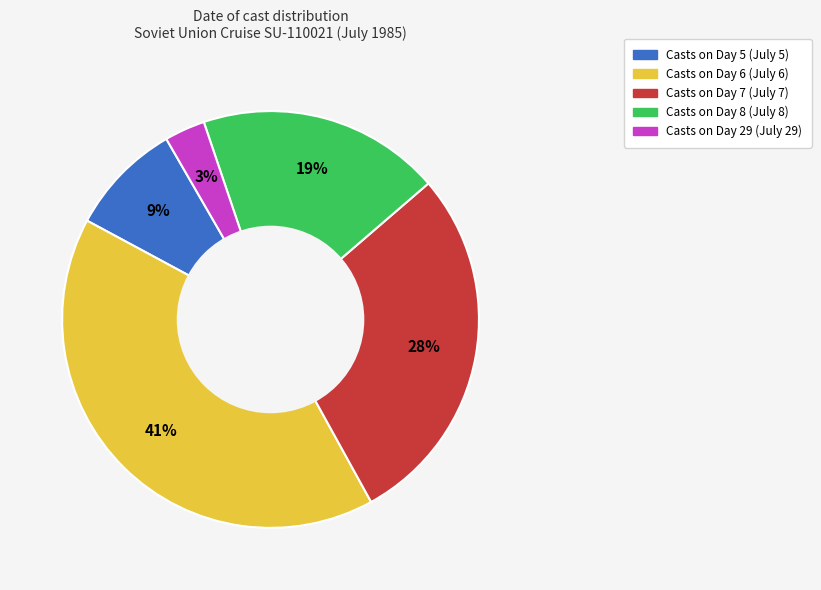

To the nearest percent, what is the difference between the largest and smallest slice percentages?

38%